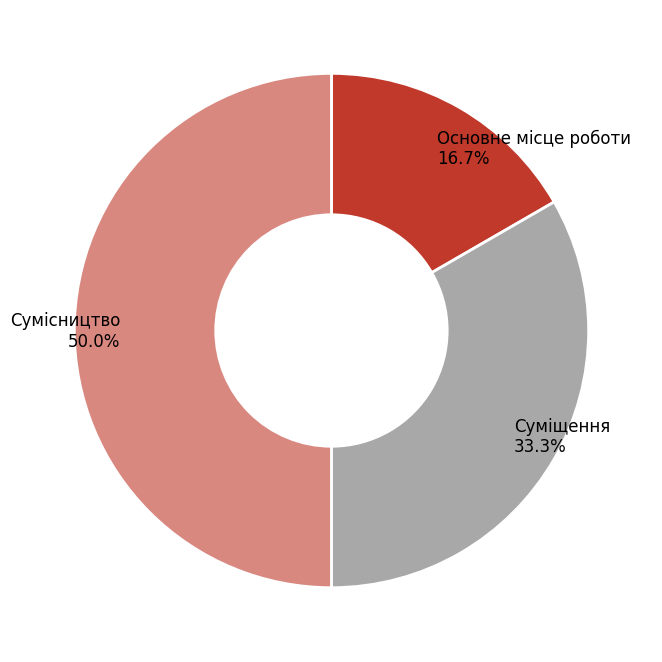

Approximately how many times larger is the value at Сумісництво compared to Основне місце роботи?

3.0